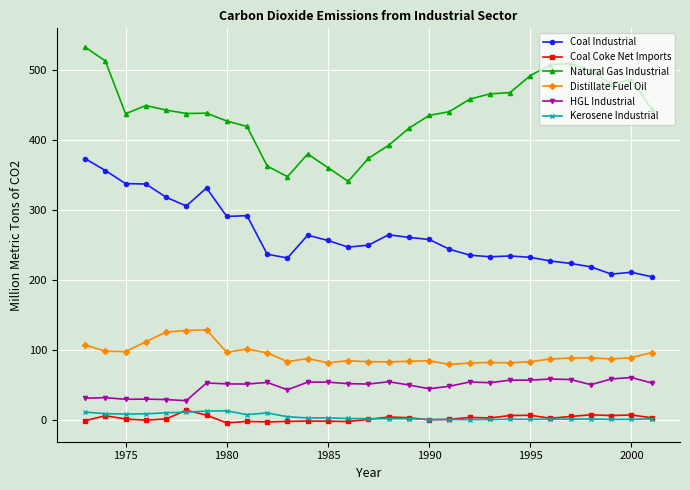

True or false: HGL Industrial has more than 0 points higher than both neighbors.

True